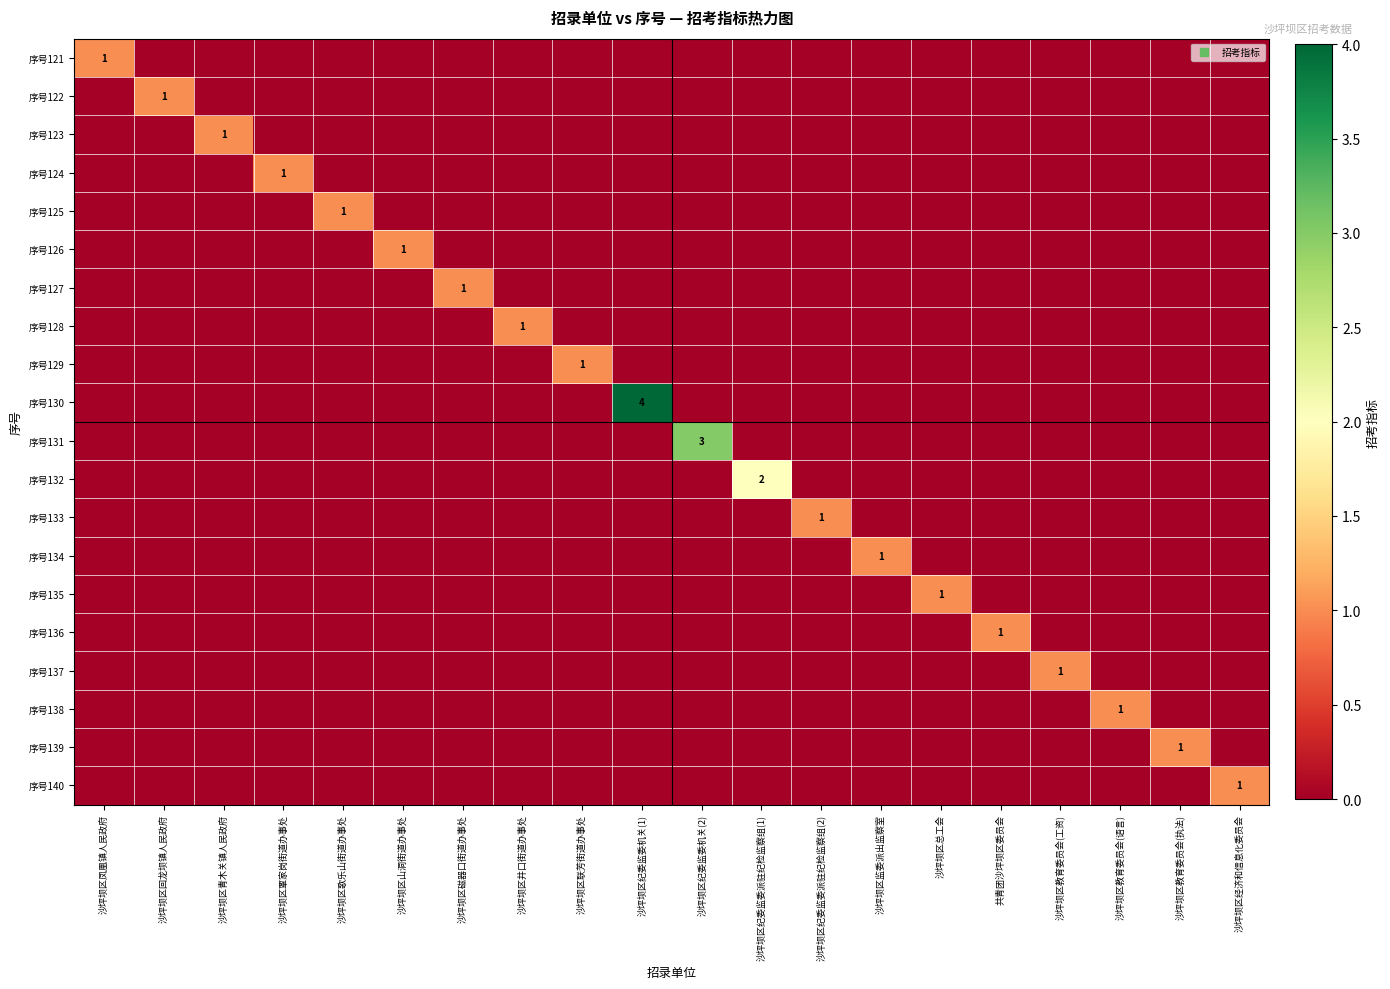

How many data points in 序号137 are above 0?

1